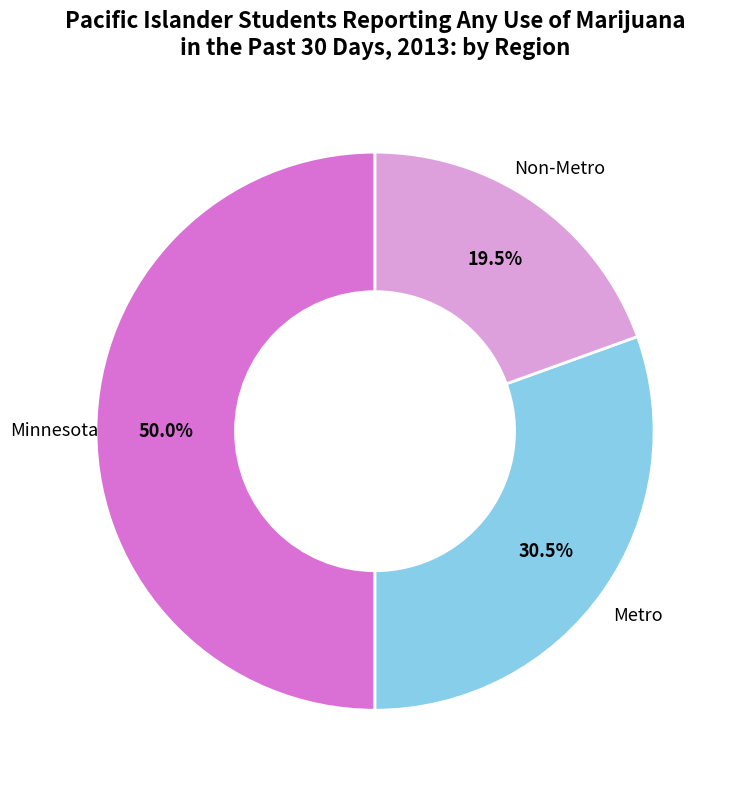

What is the smallest slice in the pie chart?

Non-Metro